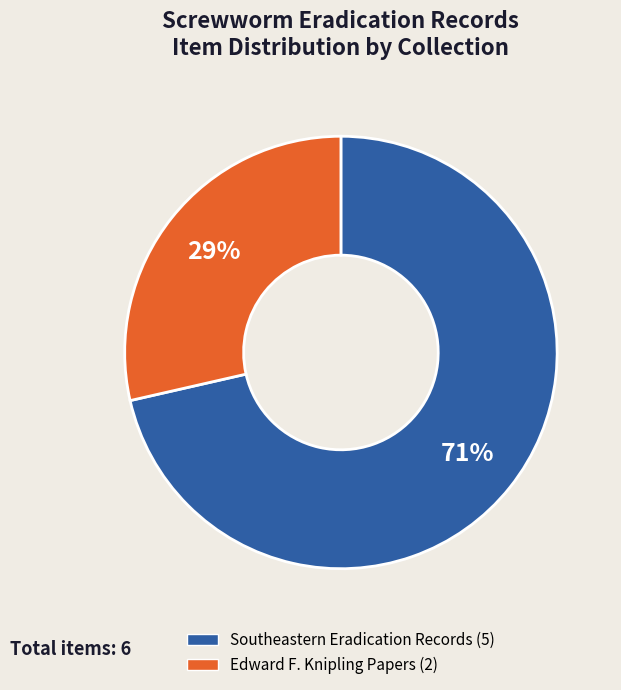

Which has a higher value, Southeastern Eradication Records or Edward F. Knipling Papers?

Southeastern Eradication Records